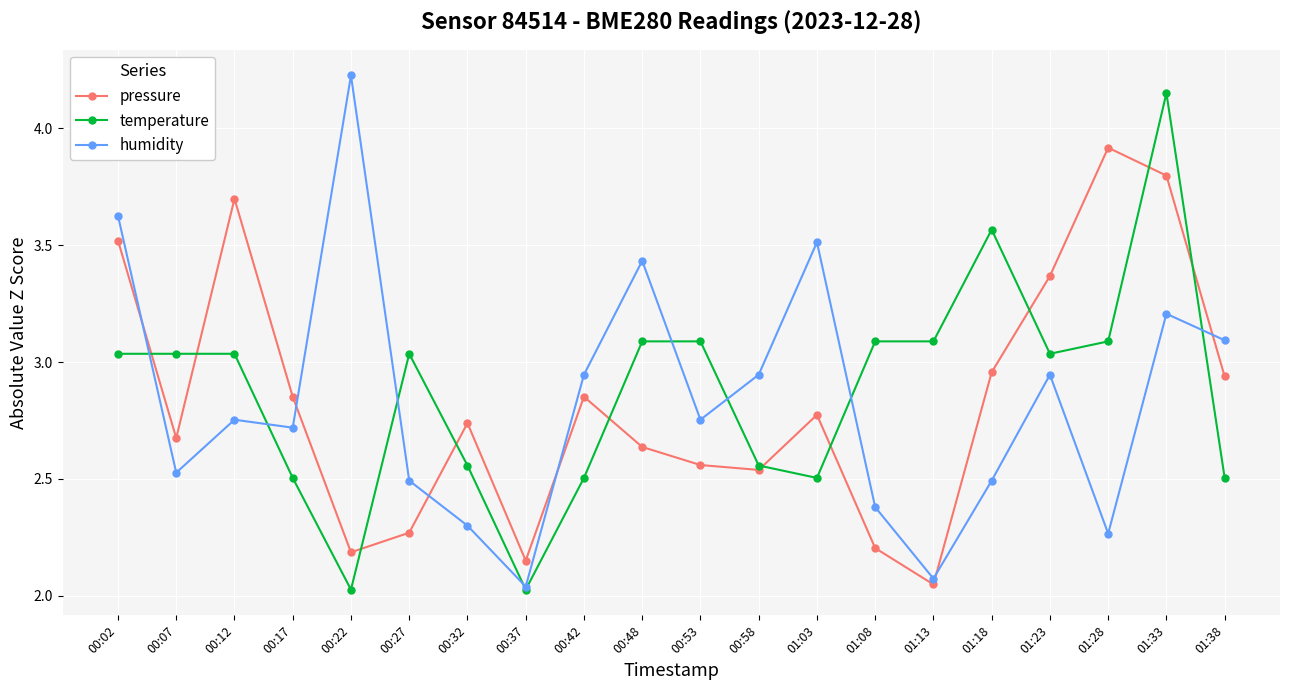

Between 00:12 and 01:13, which series saw the biggest shift?

pressure